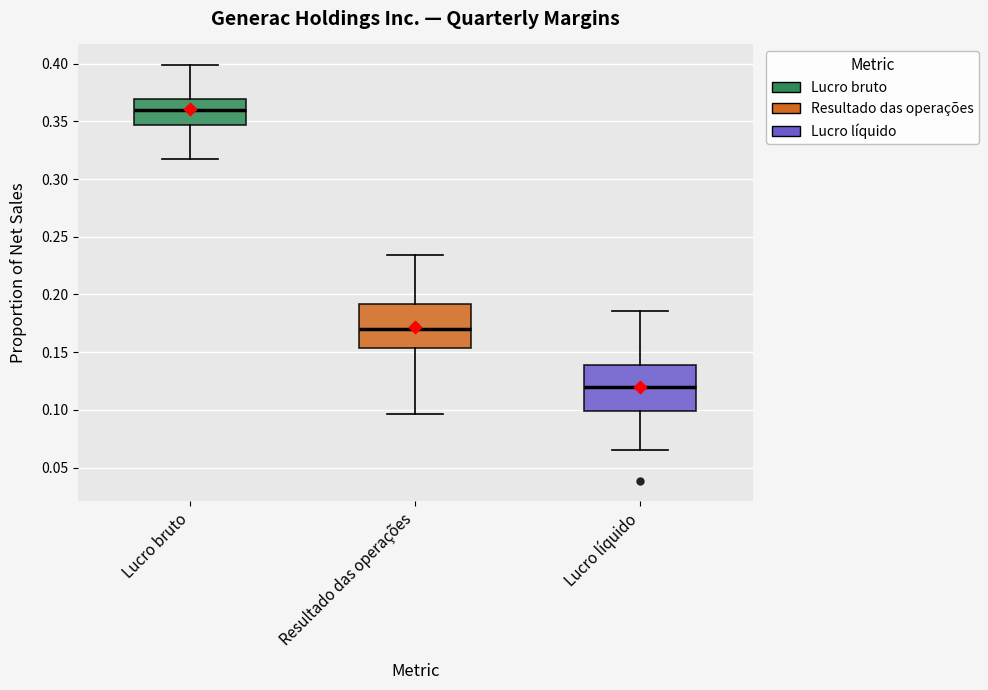

Reading left to right, transcribe this box plot: for each box, give where its median line is, the range the box spans, and where its two whiskers end, as read against the y-axis. The values are not printed on the chart, so give them approximately, as read against the axis.

Lucro bruto: median 0.360, box 0.345 to 0.370, whiskers 0.320 to 0.400
Resultado das operações: median 0.170, box 0.155 to 0.190, whiskers 0.095 to 0.235
Lucro líquido: median 0.120, box 0.100 to 0.140, whiskers 0.065 to 0.185